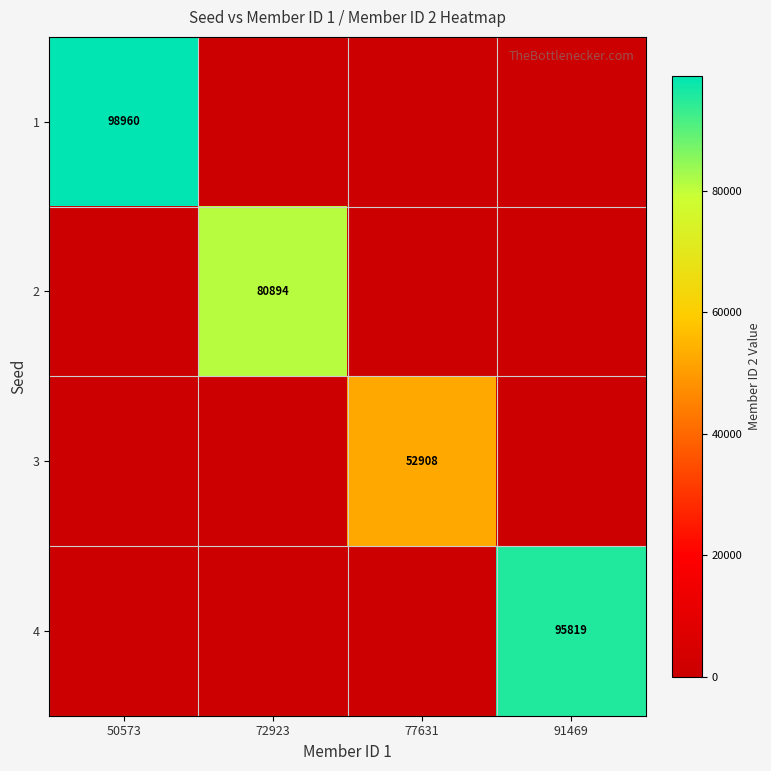

The value of 1 at 50573 is 98960. True or false?

True